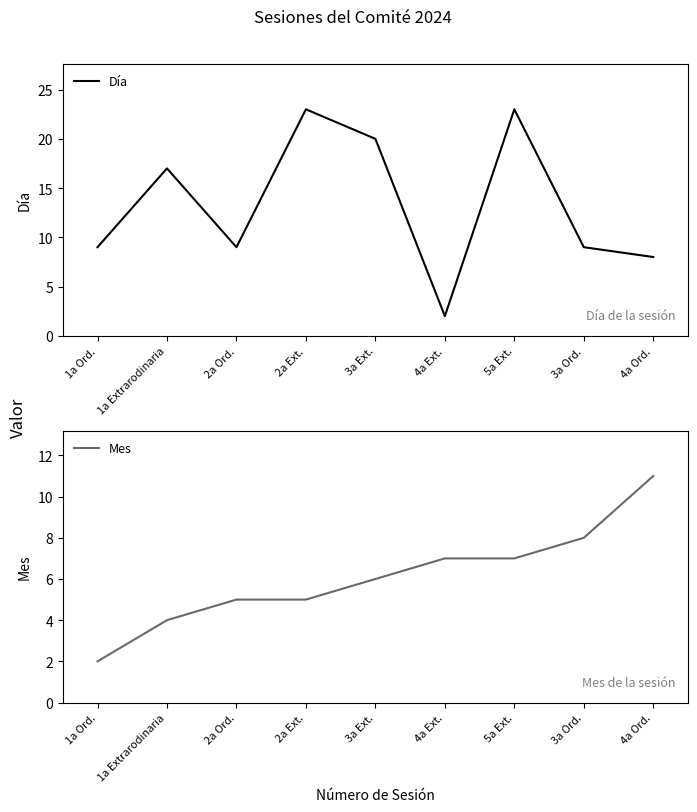

True or false: Día and Mes intersect in this chart.

True